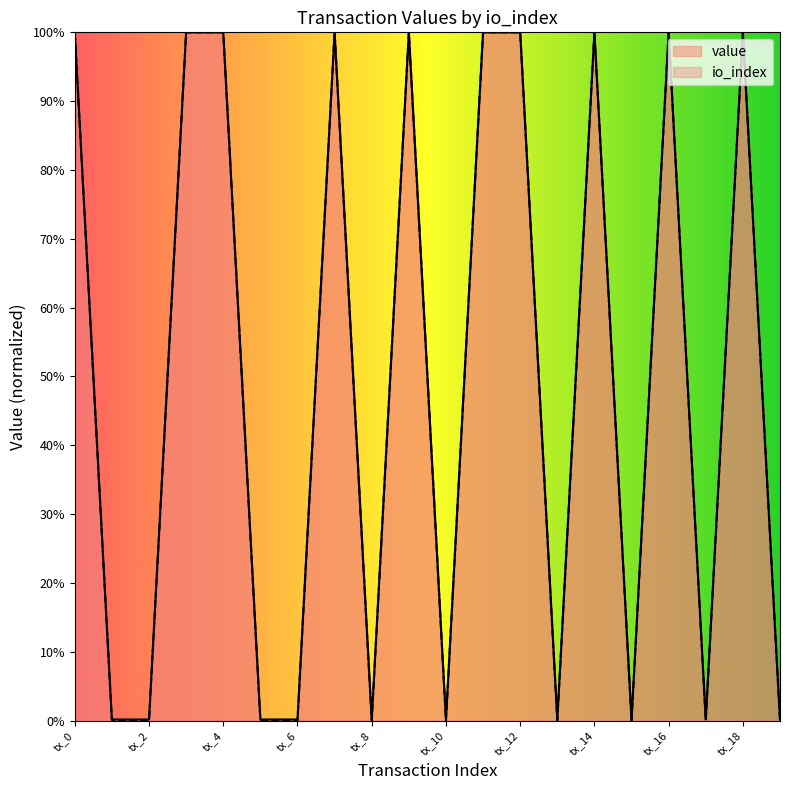

What is the maximum value for io_index?

1.0